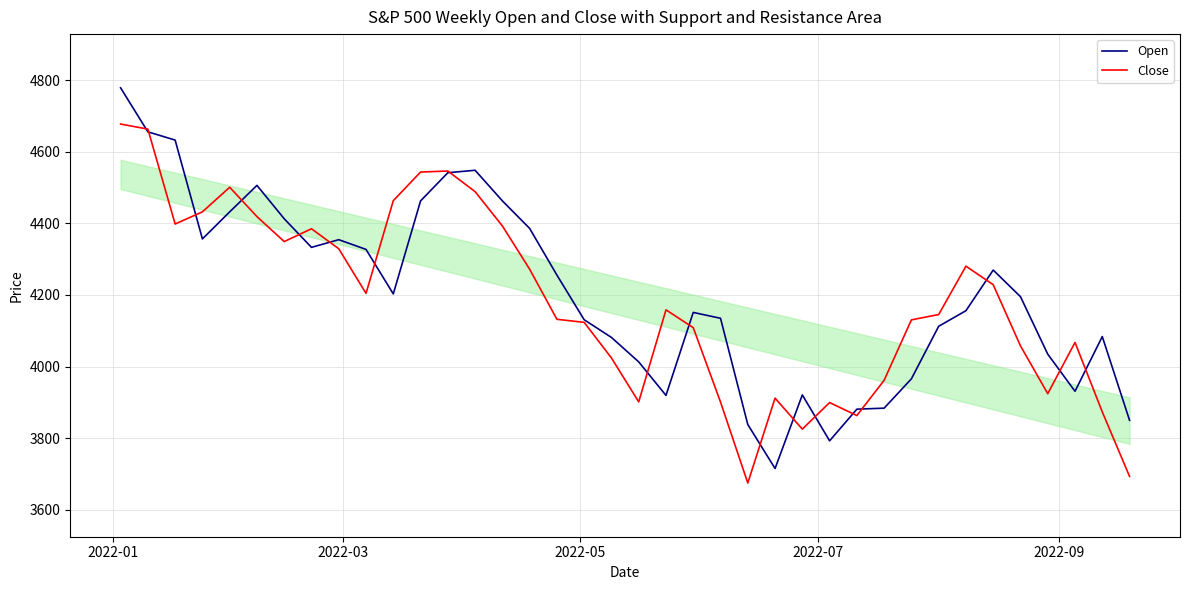

What is the maximum value shown in the chart?

4778.1